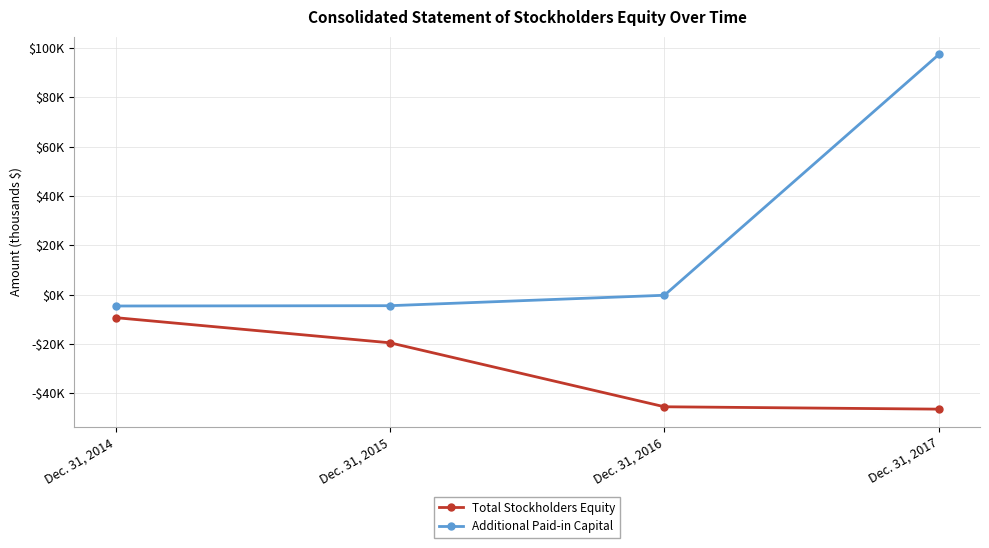

What are all the series names shown in the legend?

Total Stockholders Equity, Additional Paid-in Capital